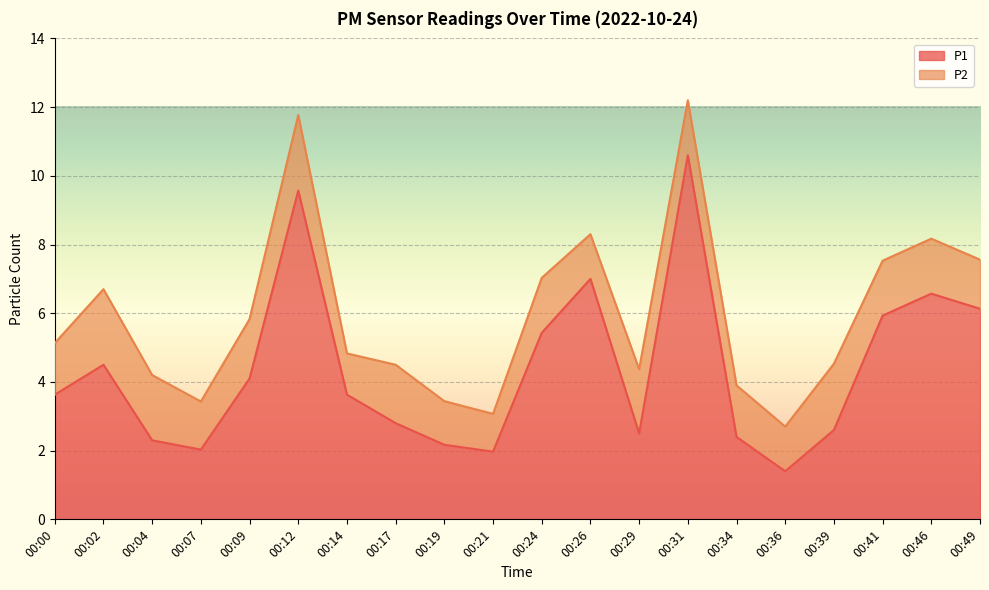

What is the approximate value at 00:49?

6.1